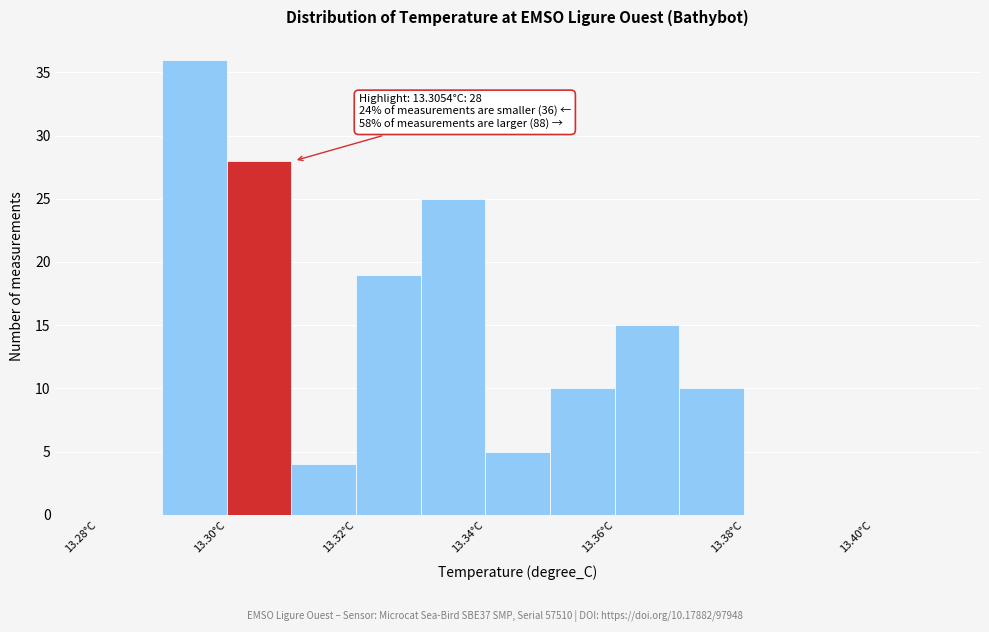

Over which range of the x-axis is the bar tallest?

13.29 to 13.30